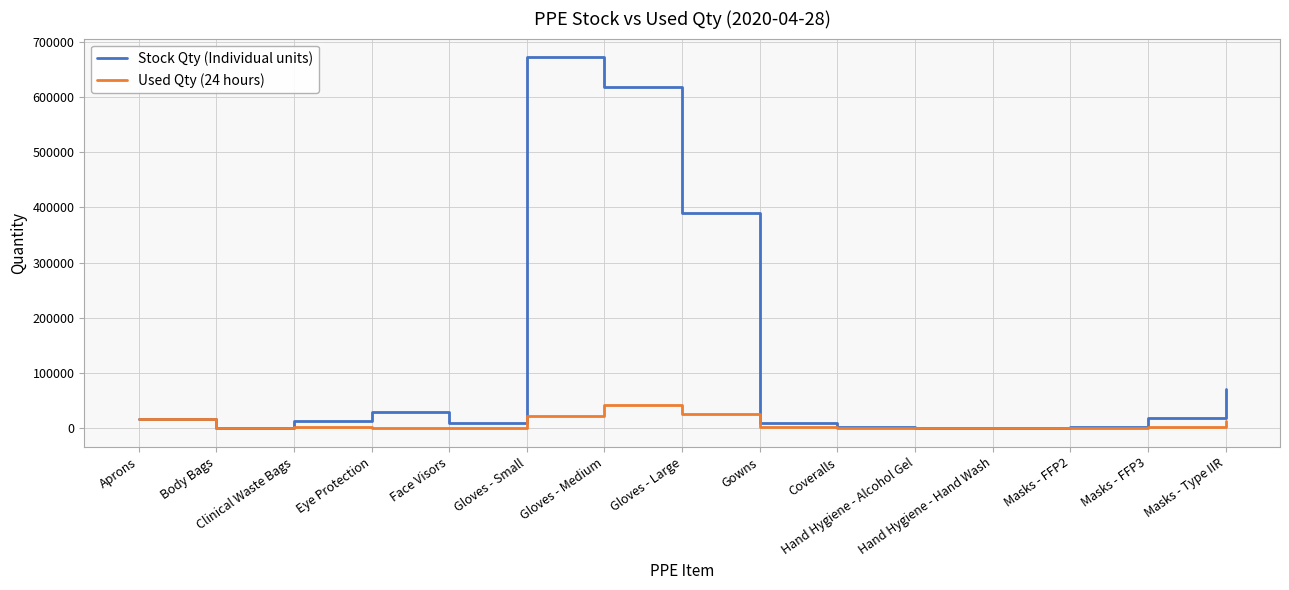

What is the maximum value for Stock Qty (Individual units)?

672000